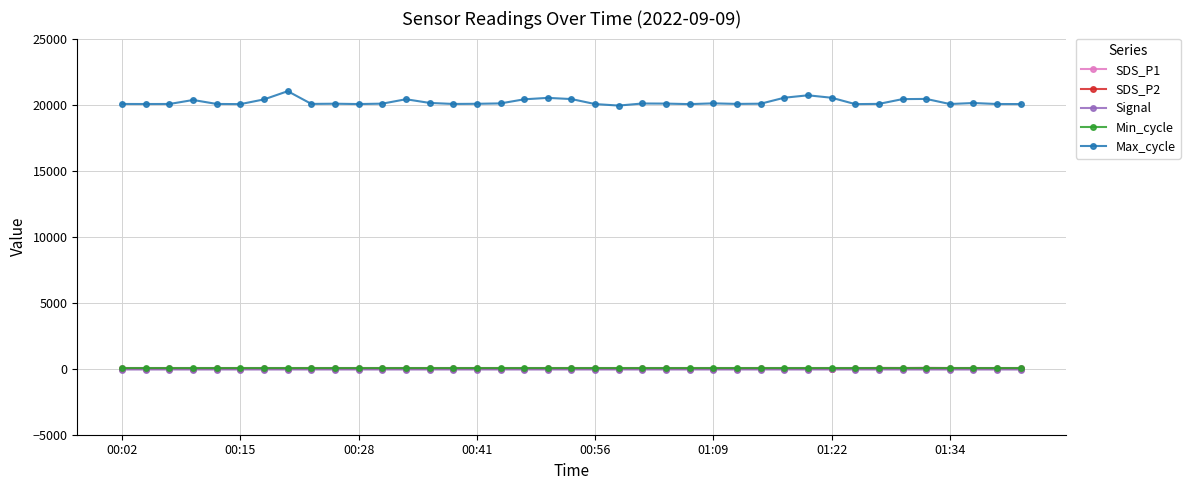

At how many categories does at least one series exceed 4897?

39